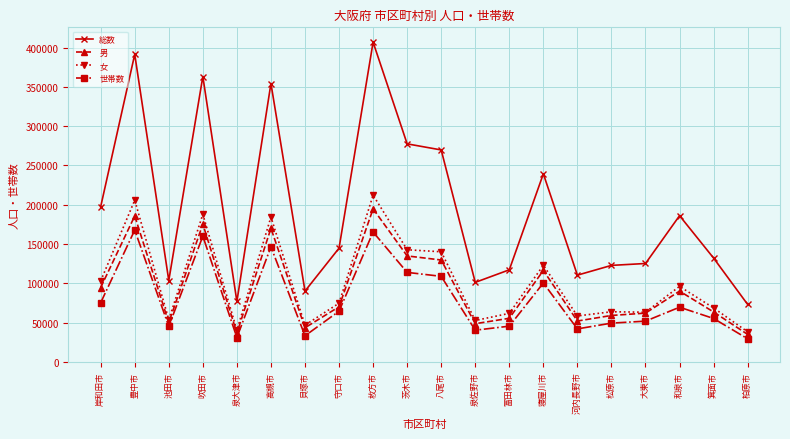

What are all the series names shown in the legend?

総数, 男, 女, 世帯数